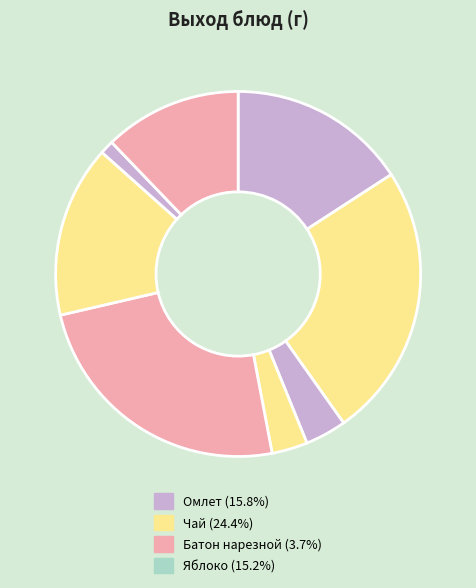

To the nearest percent, what is the difference between the largest and smallest slice percentages?

23%